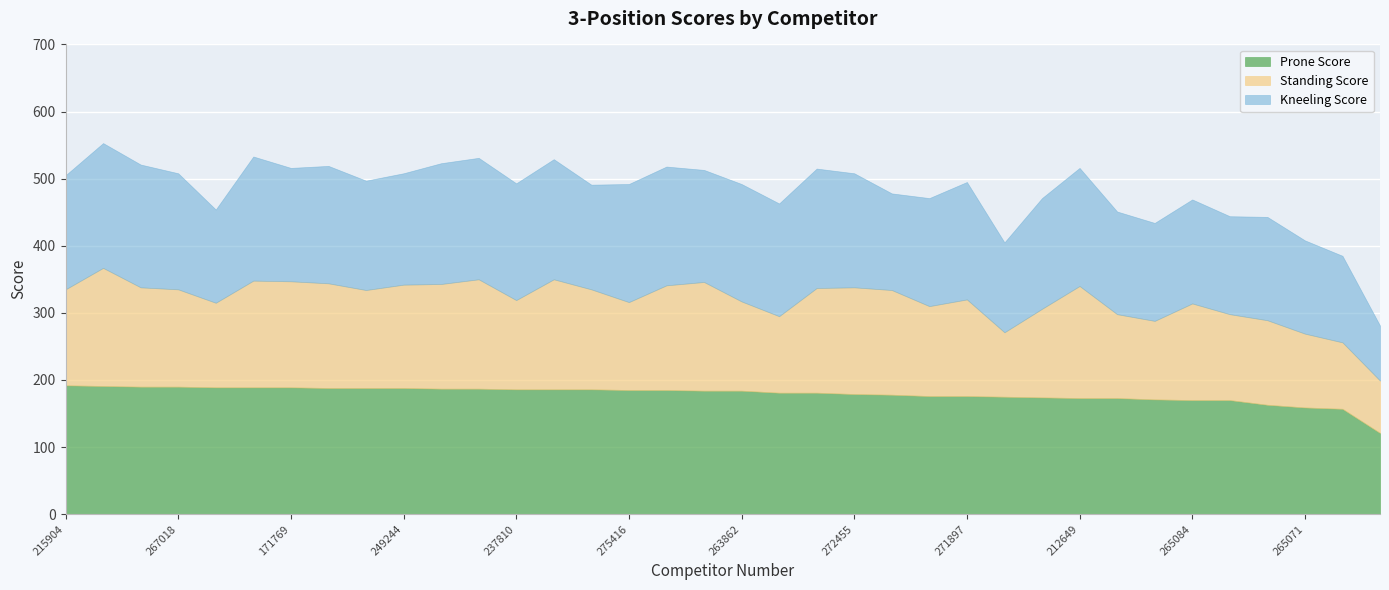

At 273361, list the series in order from smallest to largest.

Standing Score, Kneeling Score, Prone Score